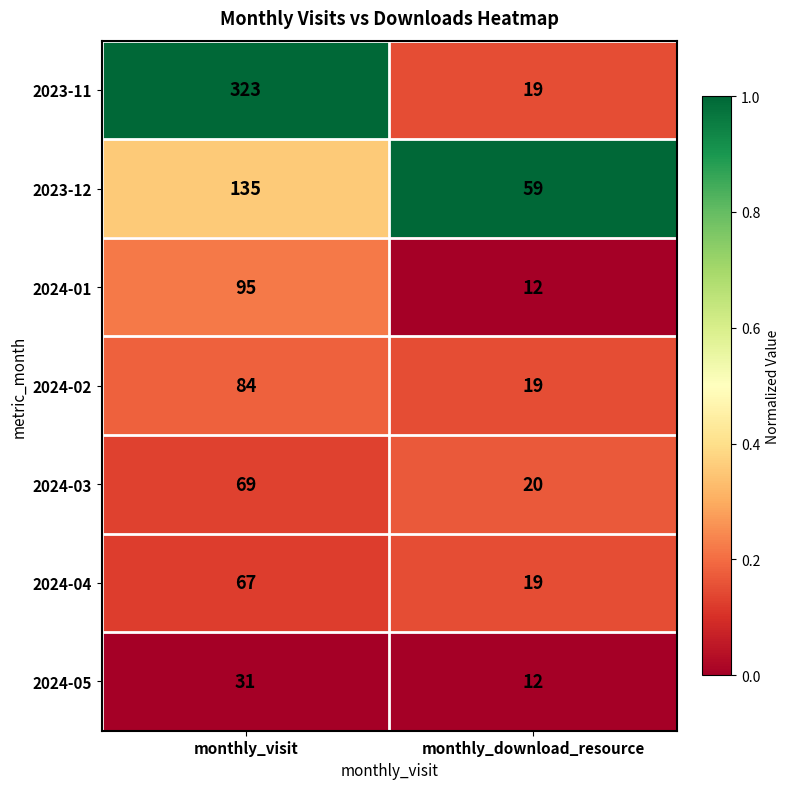

Which series has the largest range (max minus min)?

2023-11